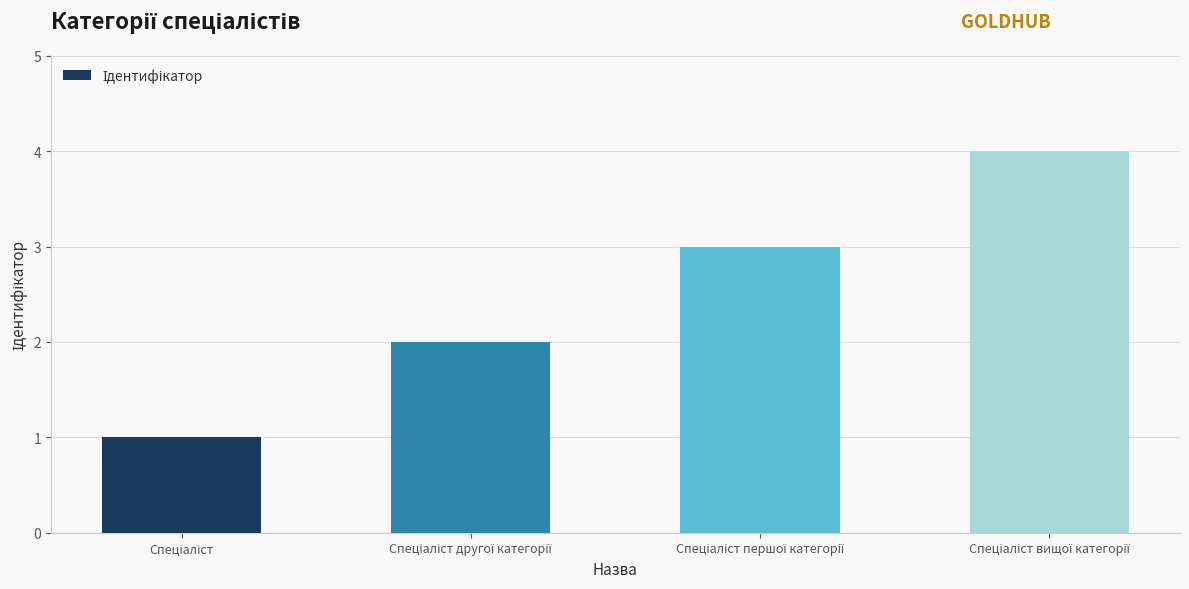

What is the greatest value displayed?

4